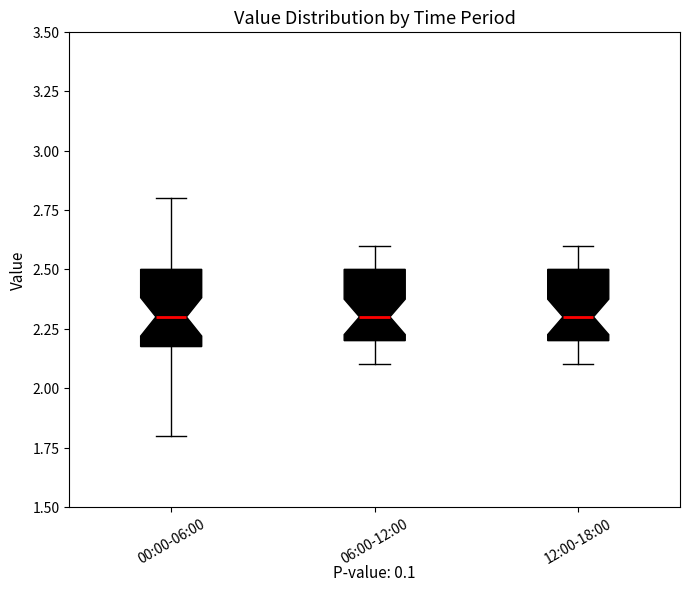

Where does the lower whisker of the box for 12:00-18:00 end on the y-axis? The values are not printed on the chart, so give them approximately, as read against the axis.

2.1